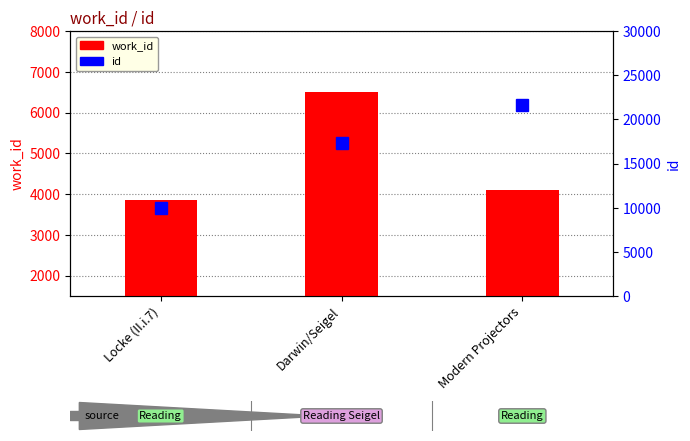

What is the difference between the maximum and second lowest values in the id series?

4268